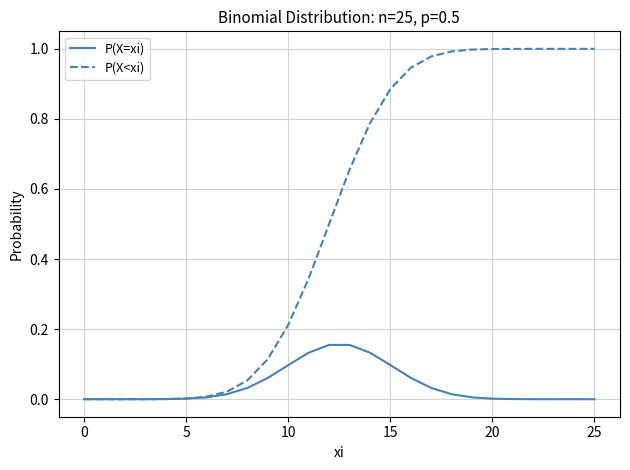

Rank the series by their maximum value, from lowest to highest.

P(X=xi), P(X<xi)